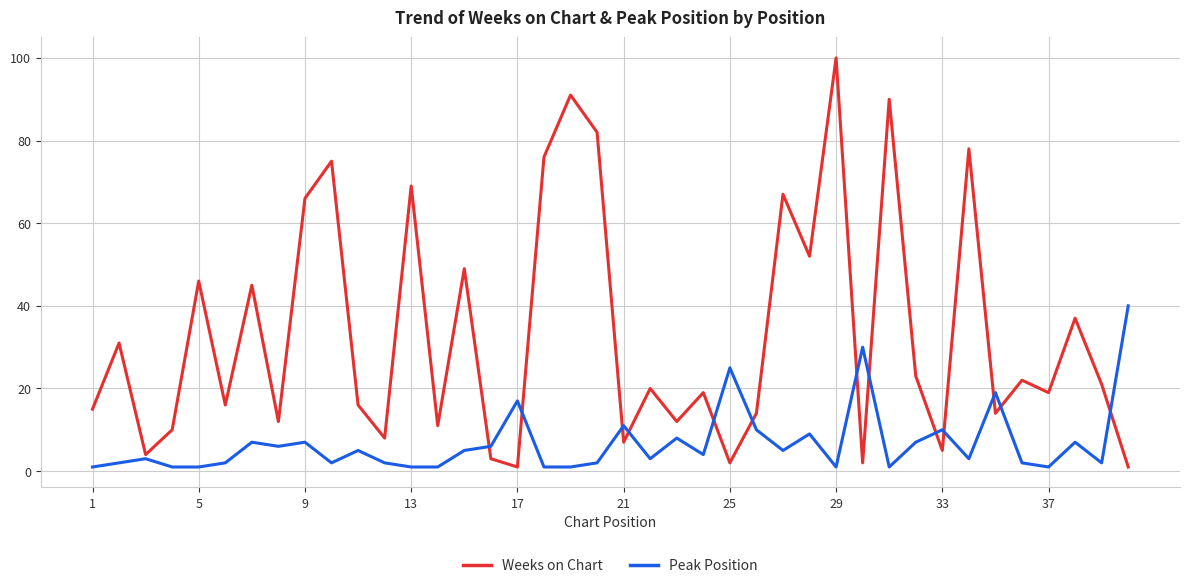

Rank the series by their average value, from highest to lowest.

Weeks on Chart, Peak Position